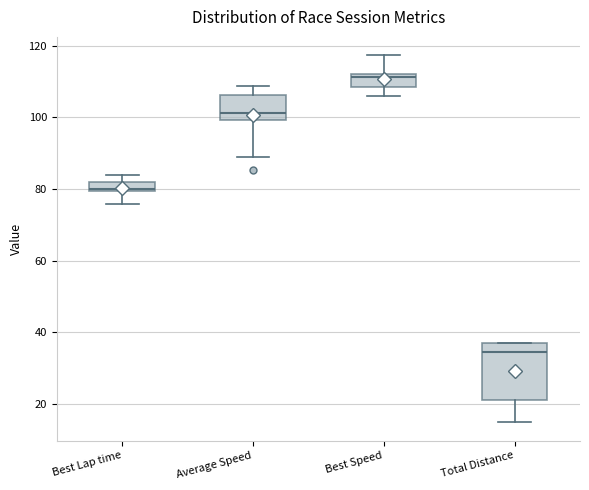

Which box's median line is the lowest?

Total Distance